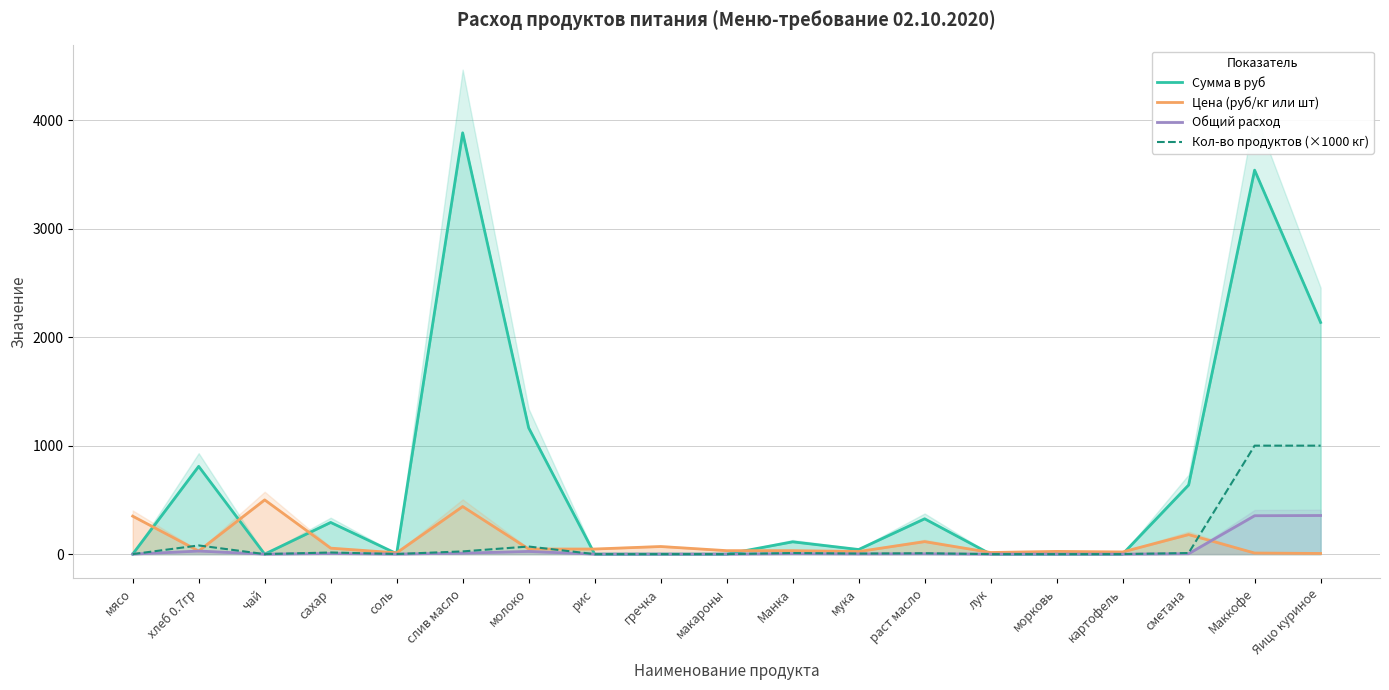

True or false: Сумма в руб and Общий расход intersect in this chart.

False